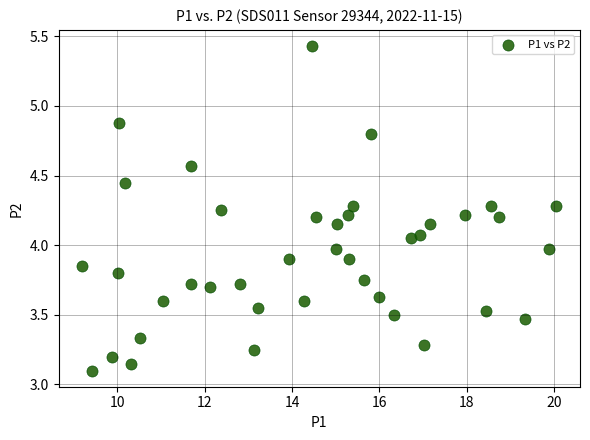

What is the range of X values (max minus min)?

10.9